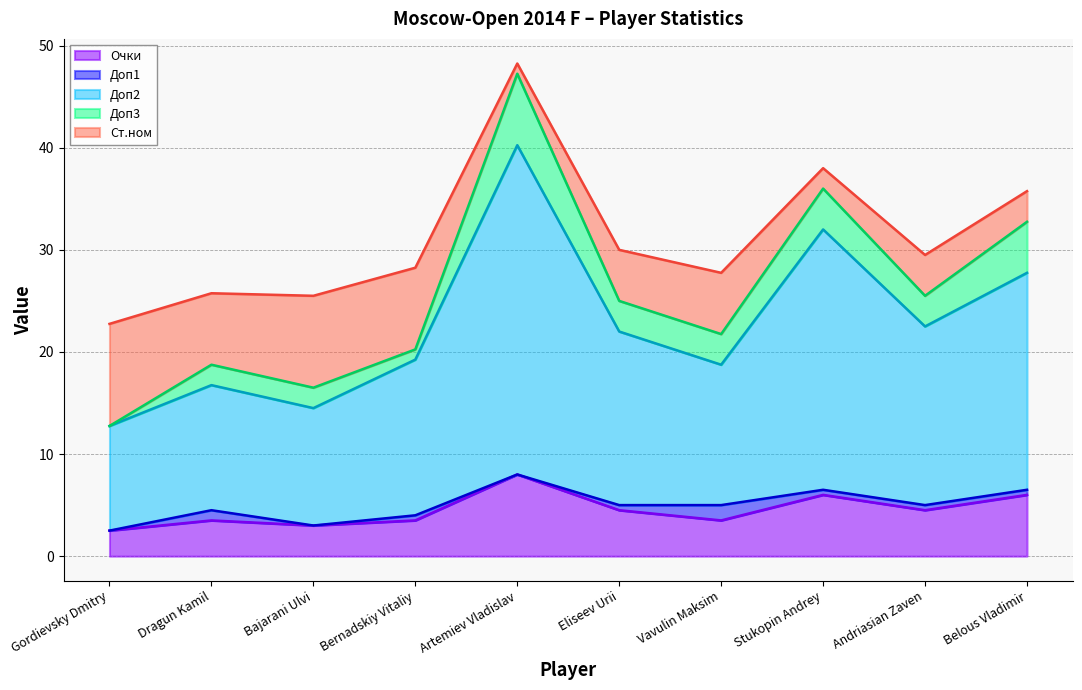

What is the label of the 8th point from the right?

Bajarani Ulvi